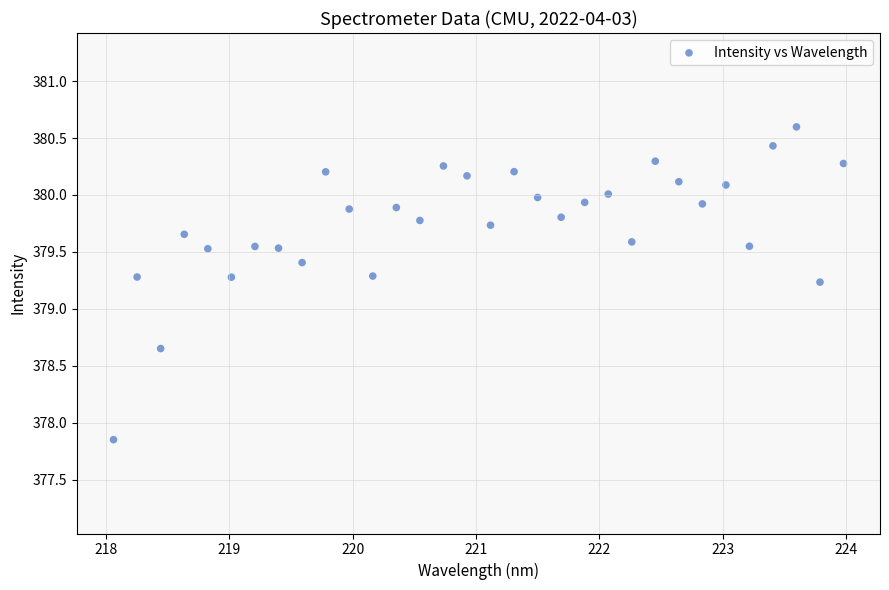

What is the range of Y values (max minus min)?

2.7